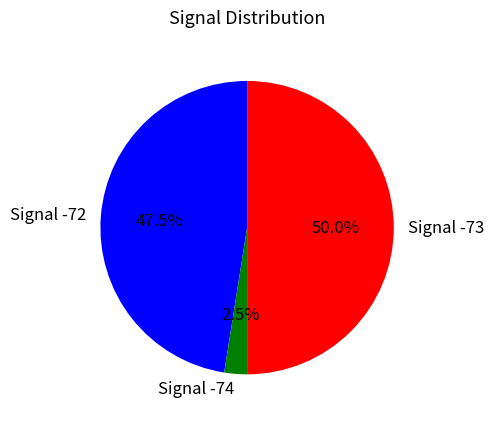

Which category has the biggest portion of the pie?

Signal -73